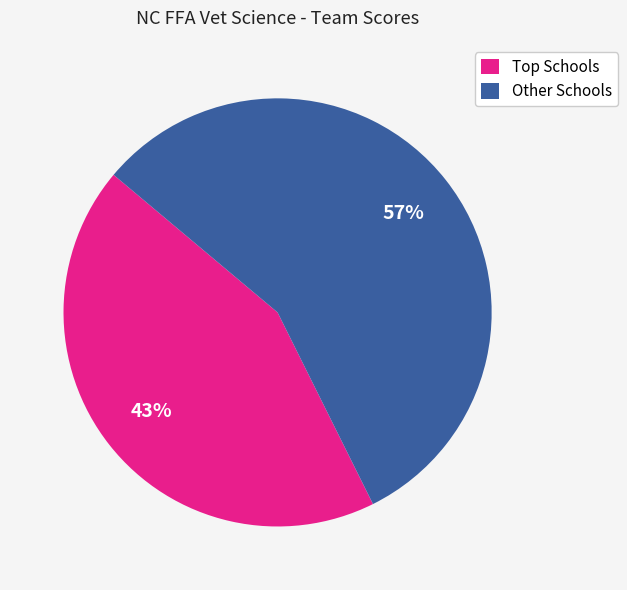

Is Other Schools the majority of the pie?

Yes